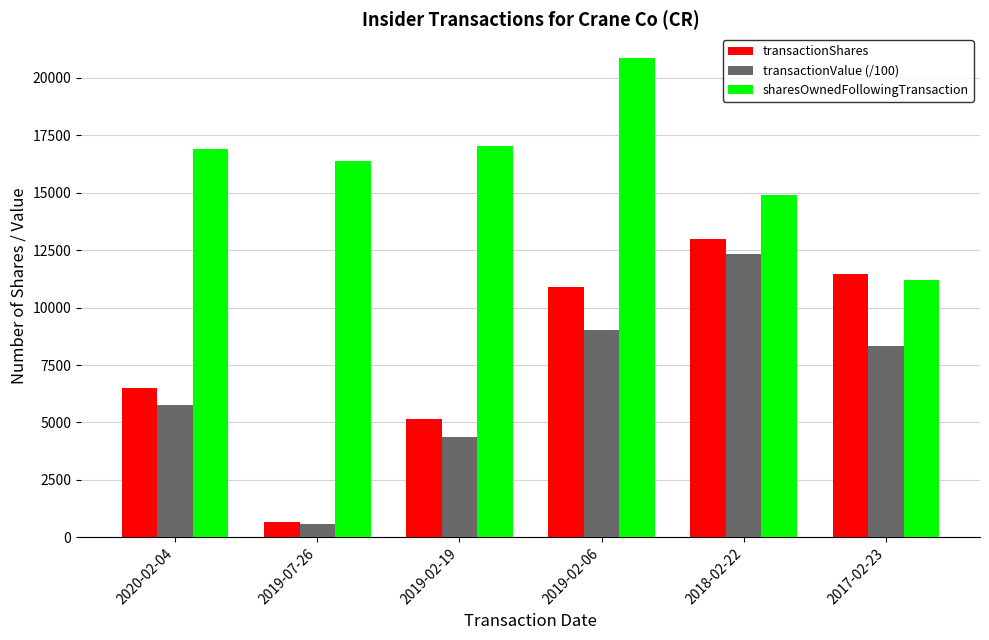

What are all the series names shown in the legend?

transactionShares, transactionValue (/100), sharesOwnedFollowingTransaction